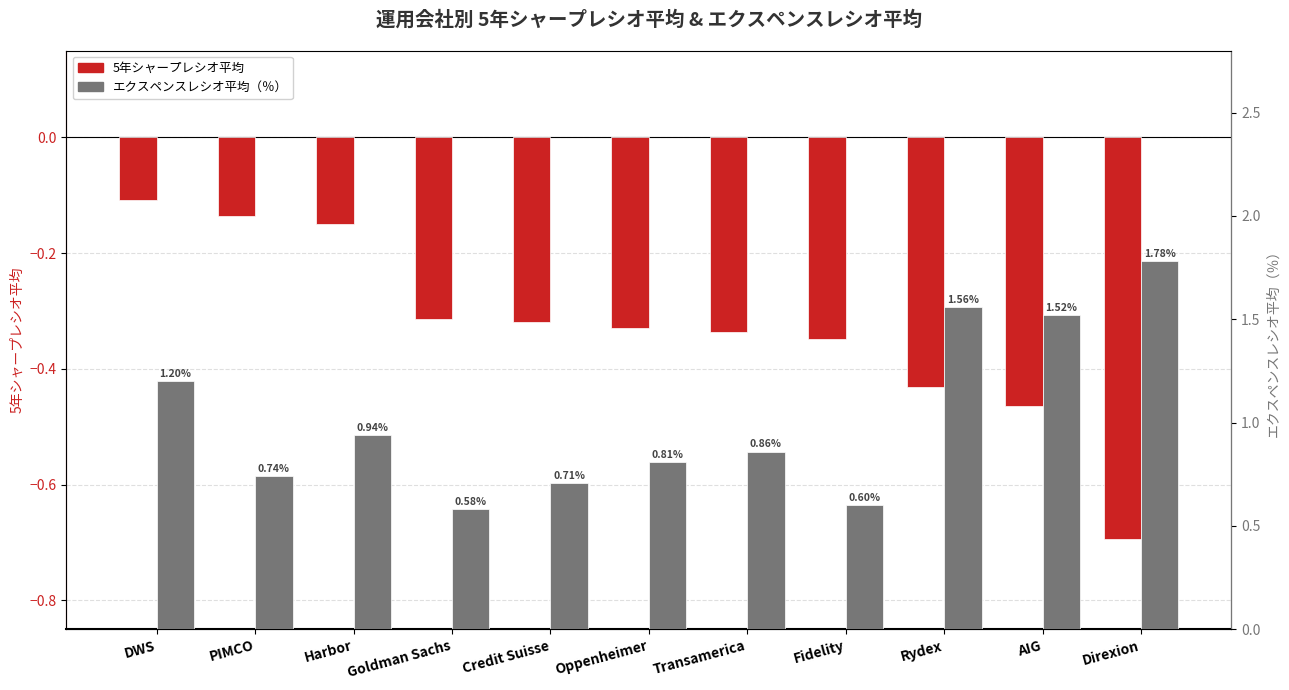

What is the label of the 10th bar from the right?

PIMCO